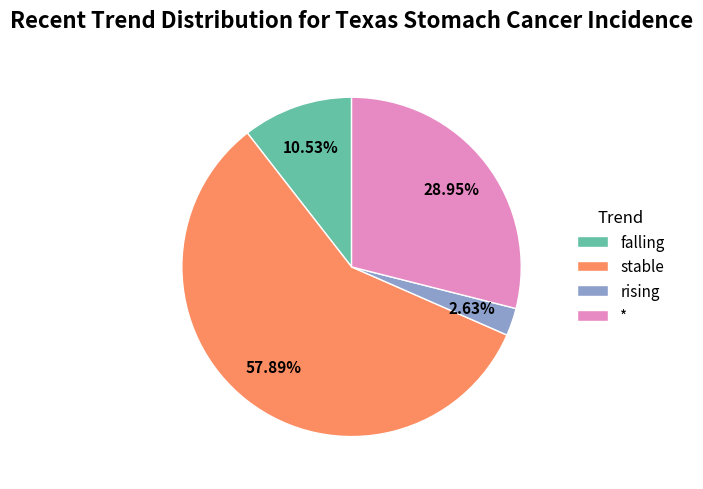

Which has a higher value, falling or *?

*